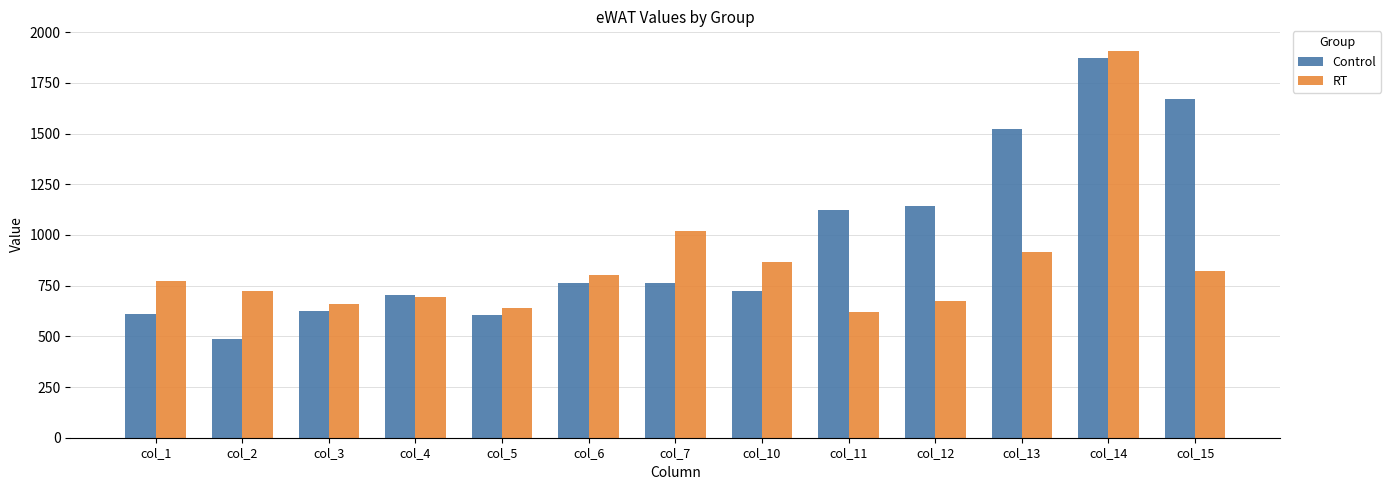

At which category is the sum across all series the highest?

col_14